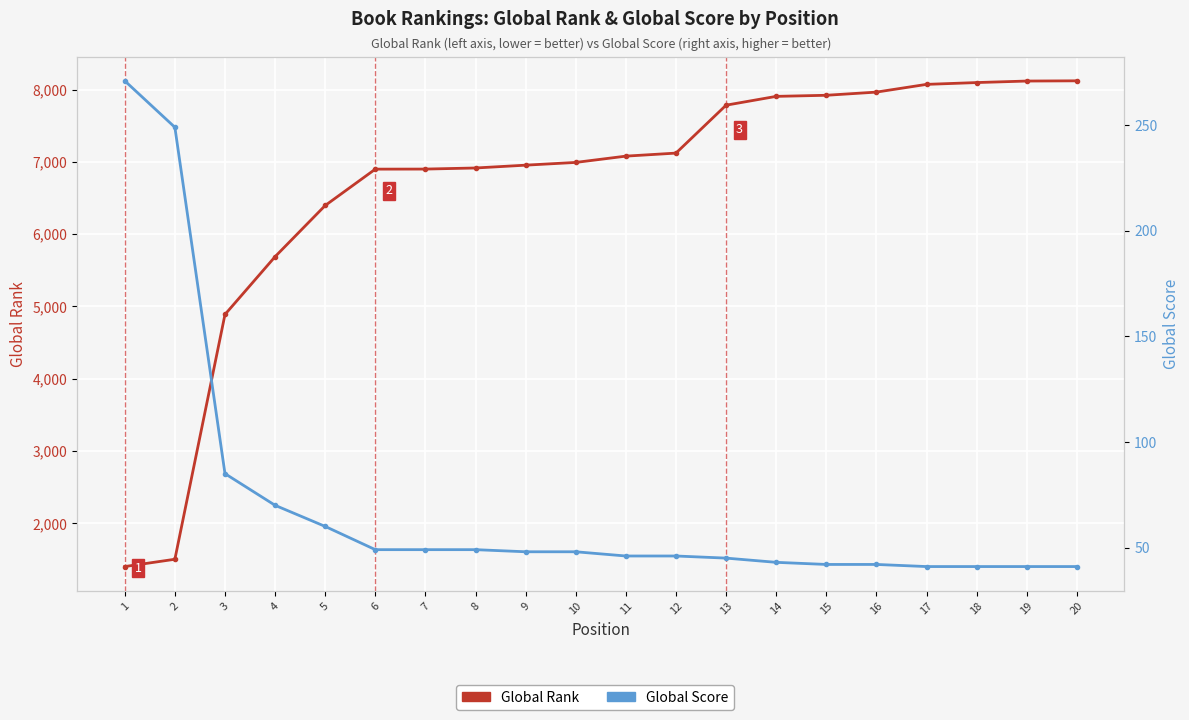

At which category does the chart reach its peak across all series?

20